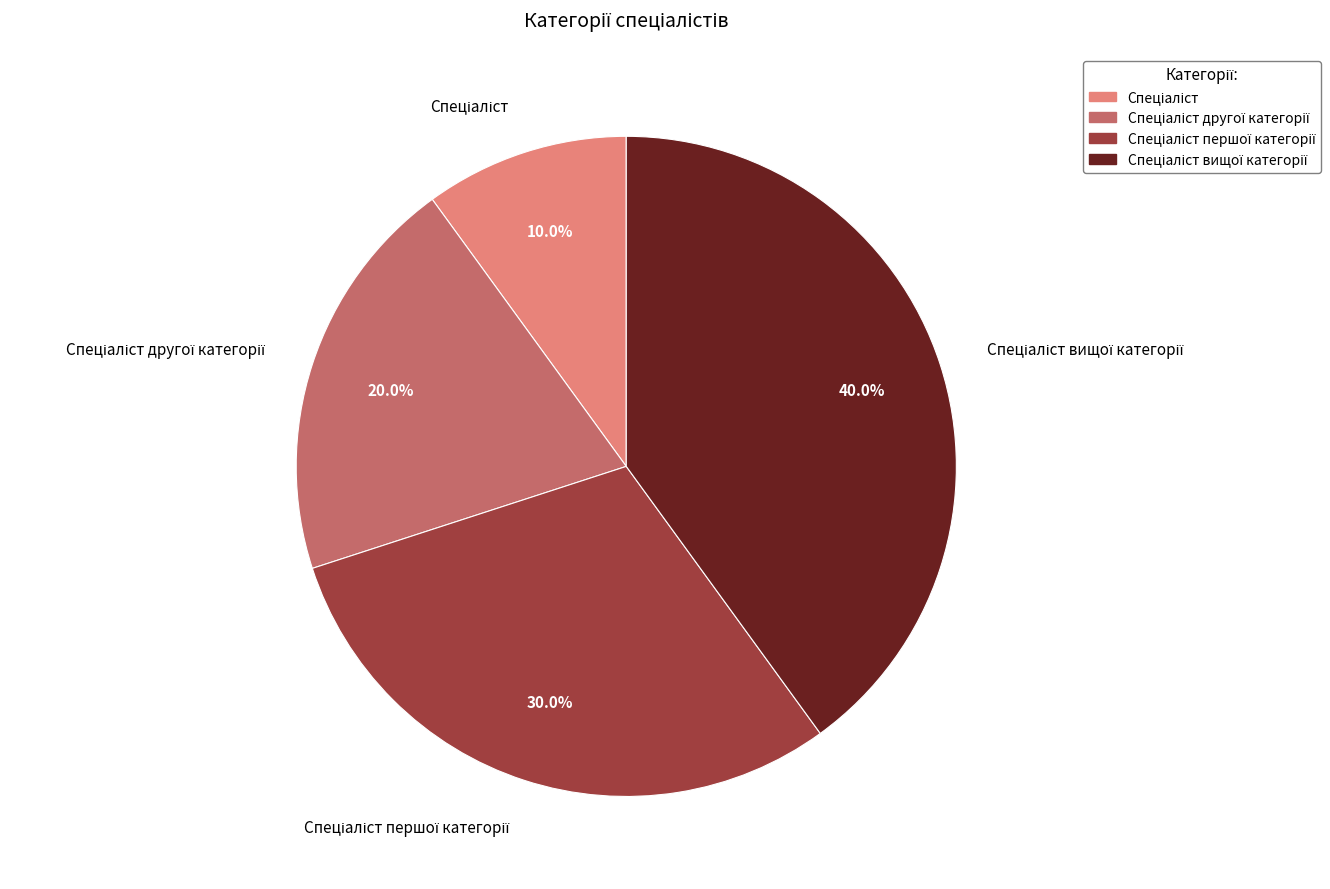

To the nearest percent, what is the average slice percentage?

25%